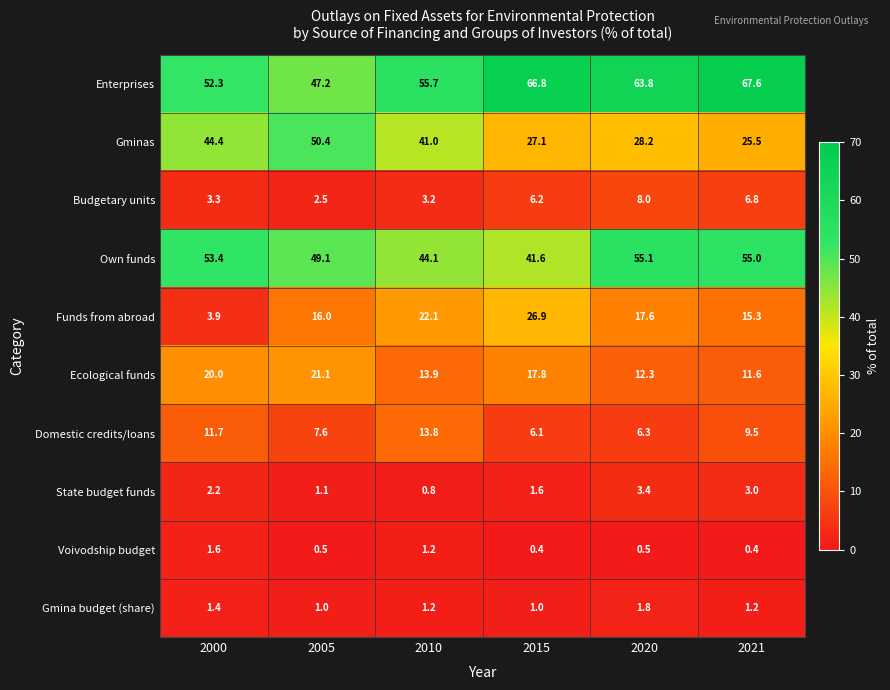

What is the difference between the Ecological funds values at 2000 and 2015?

2.2